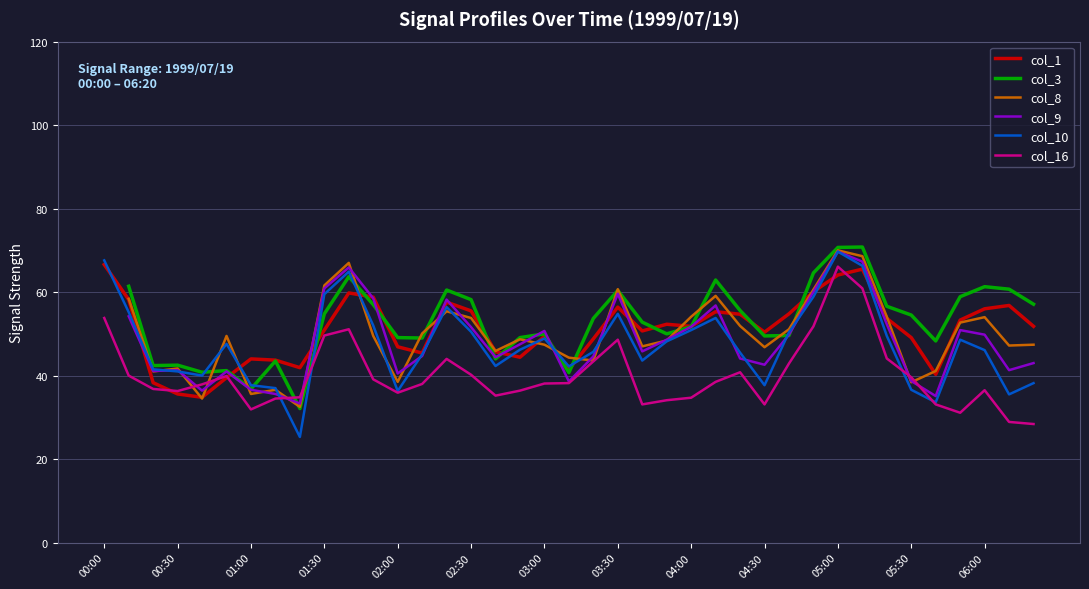

What is the highest value of the col_16 series?

66.1